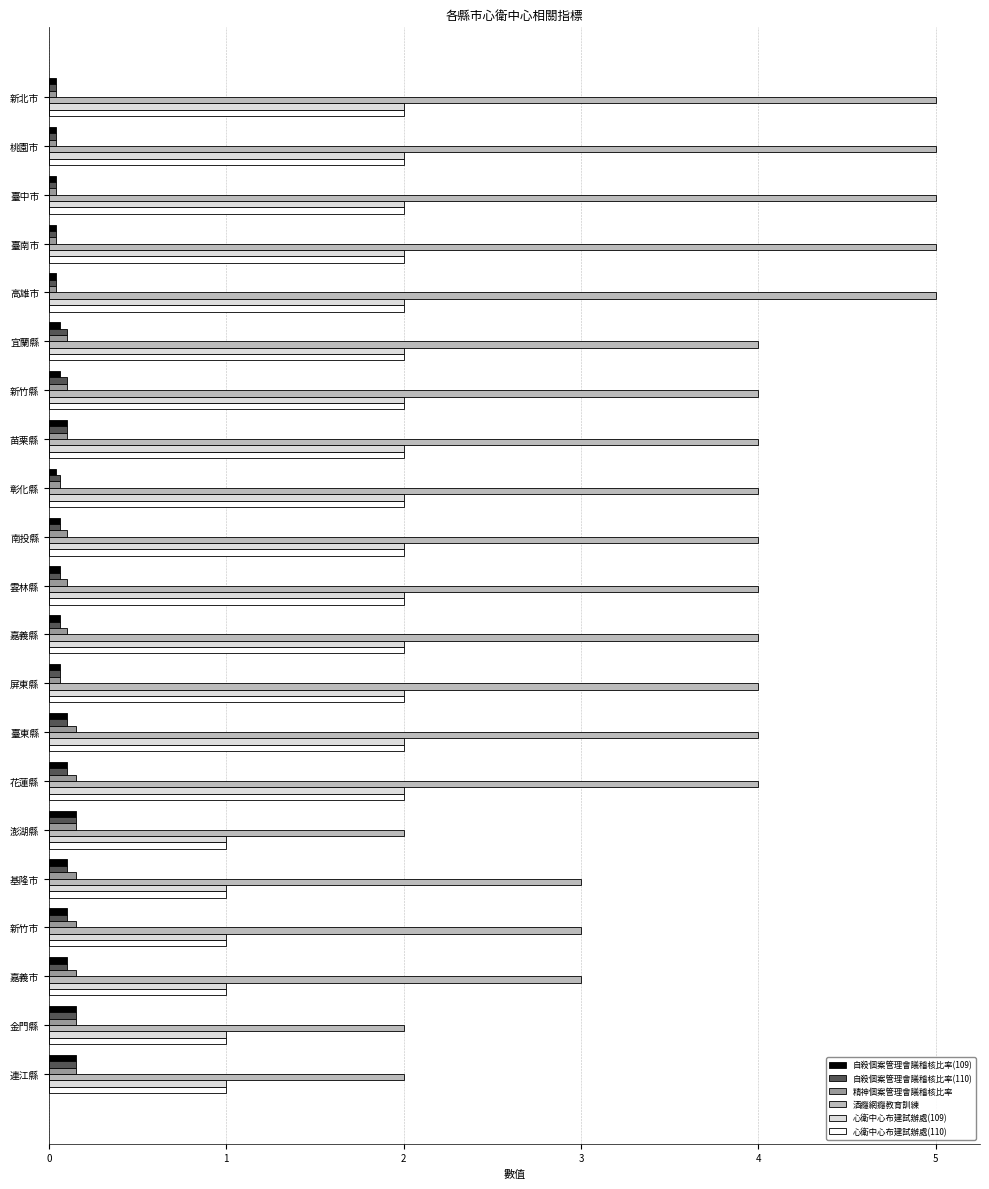

What is the sum of all 自殺個案管理會議稽核比率(110) values?

1.8